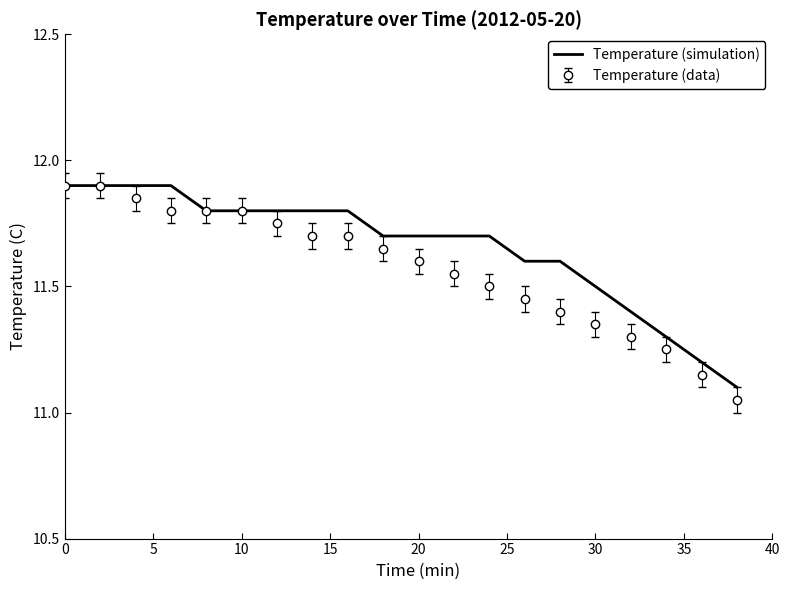

Which series has the largest total across all categories?

Temperature (simulation)